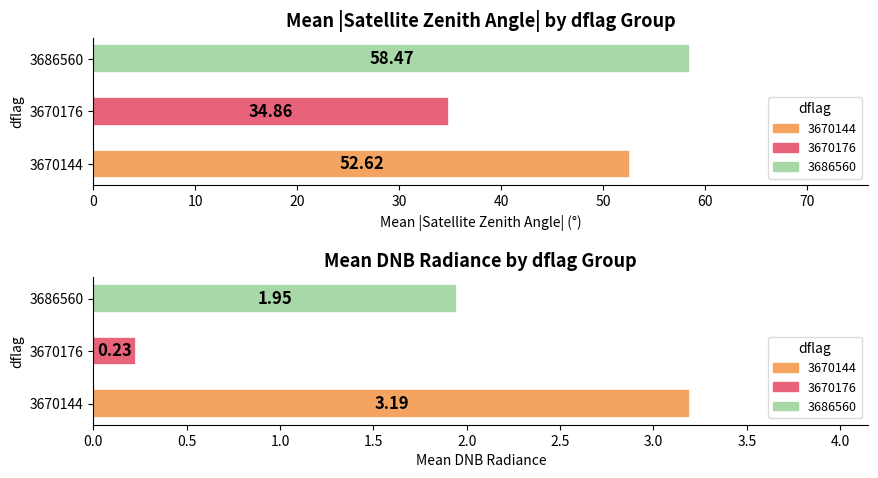

Rank the series at 3686560_4 from lowest to highest value.

mean_dnbrad, mean_satz